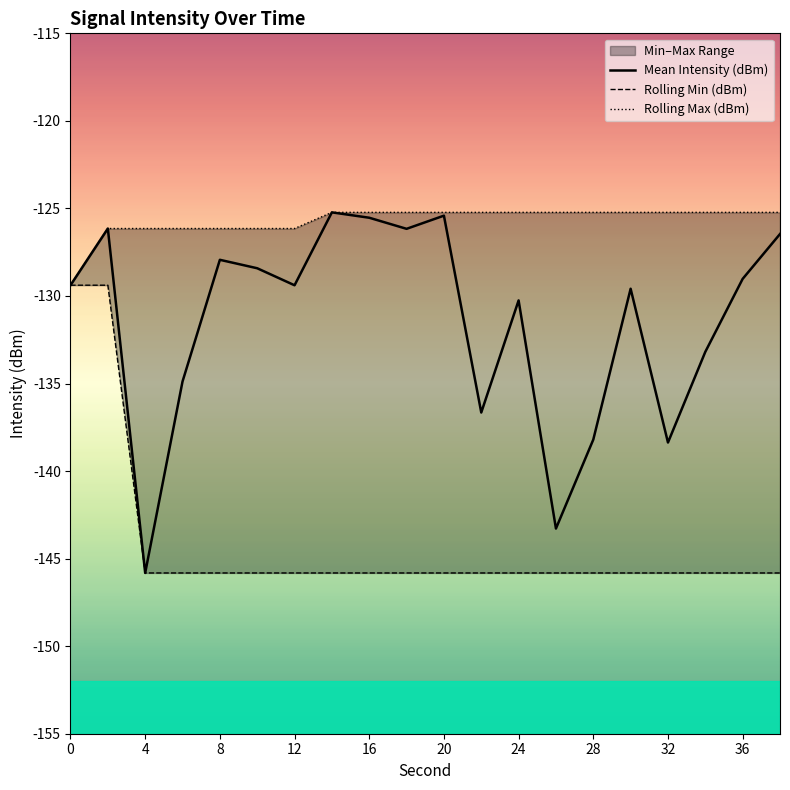

What is the highest value of the Mean Intensity (dBm) series?

-125.2